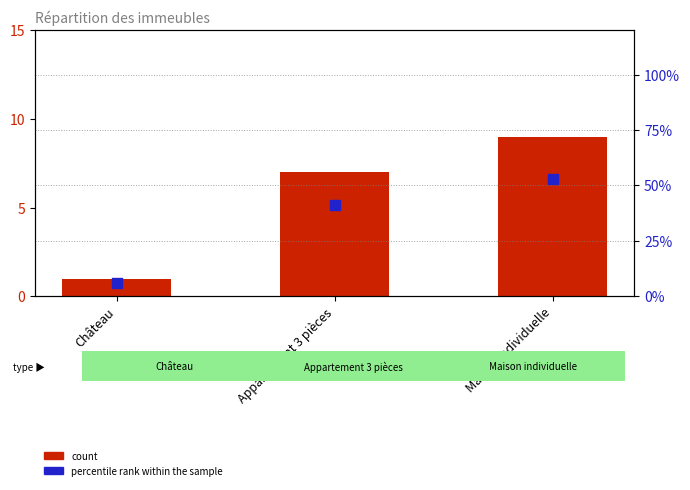

At which category is the sum across all series the highest?

Maison individuelle